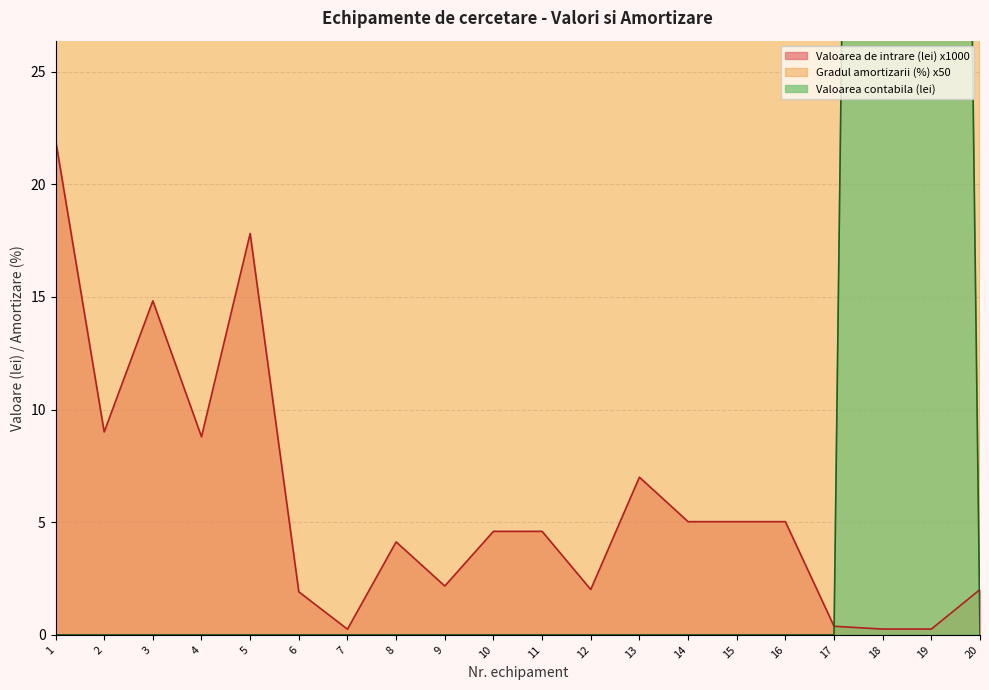

Where is Valoarea de intrare (lei) nearest to the value 11?

2